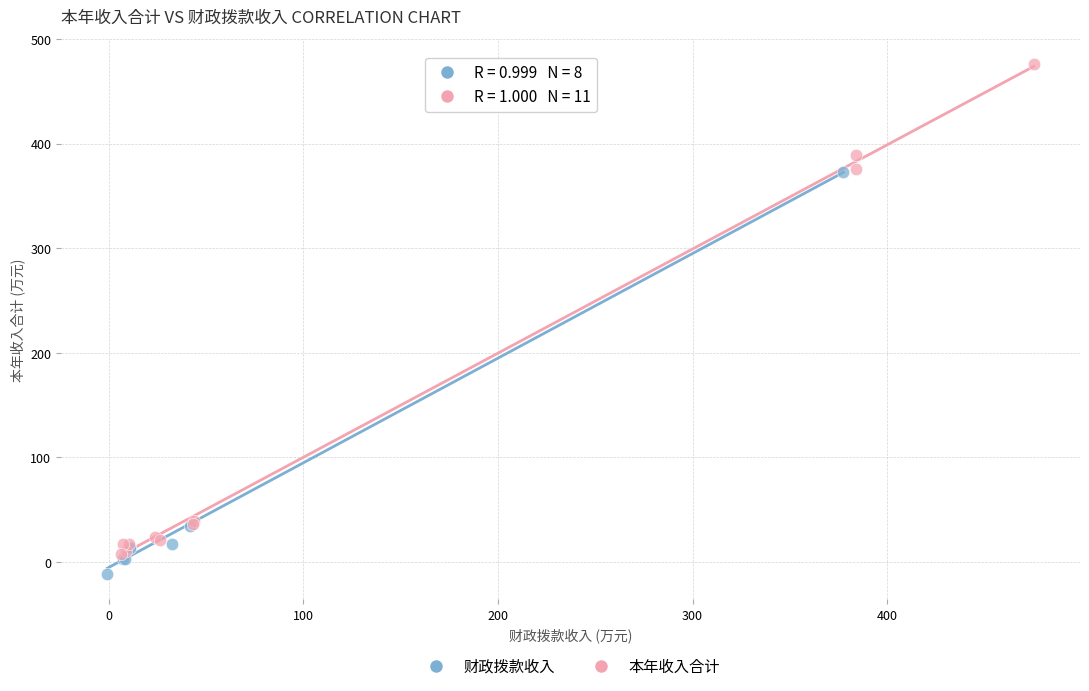

Which series contains the highest Y value?

本年收入合计